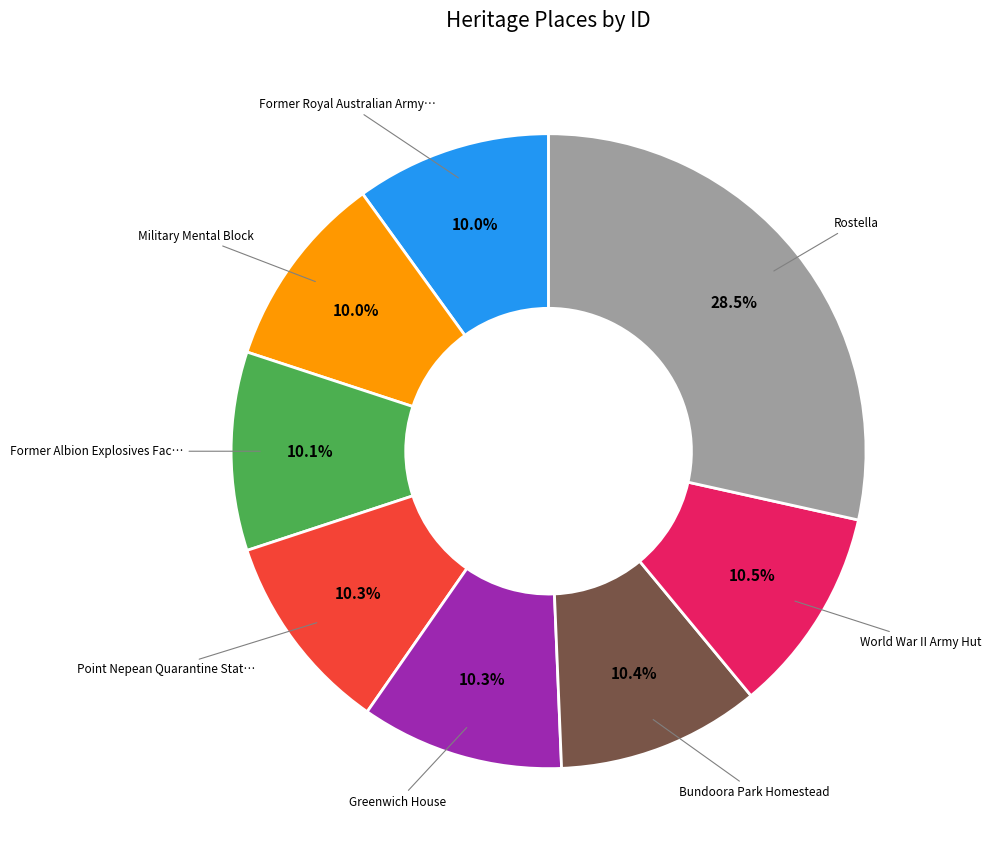

How many slices are in this pie chart?

8